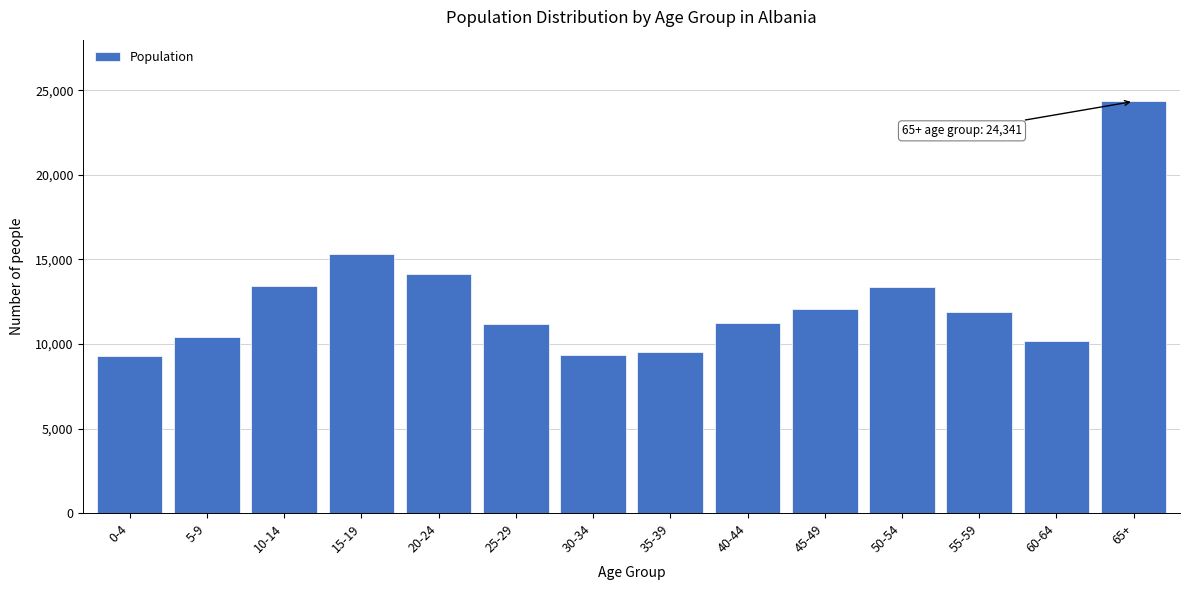

Where is the data nearest to the value 16802?

15-19